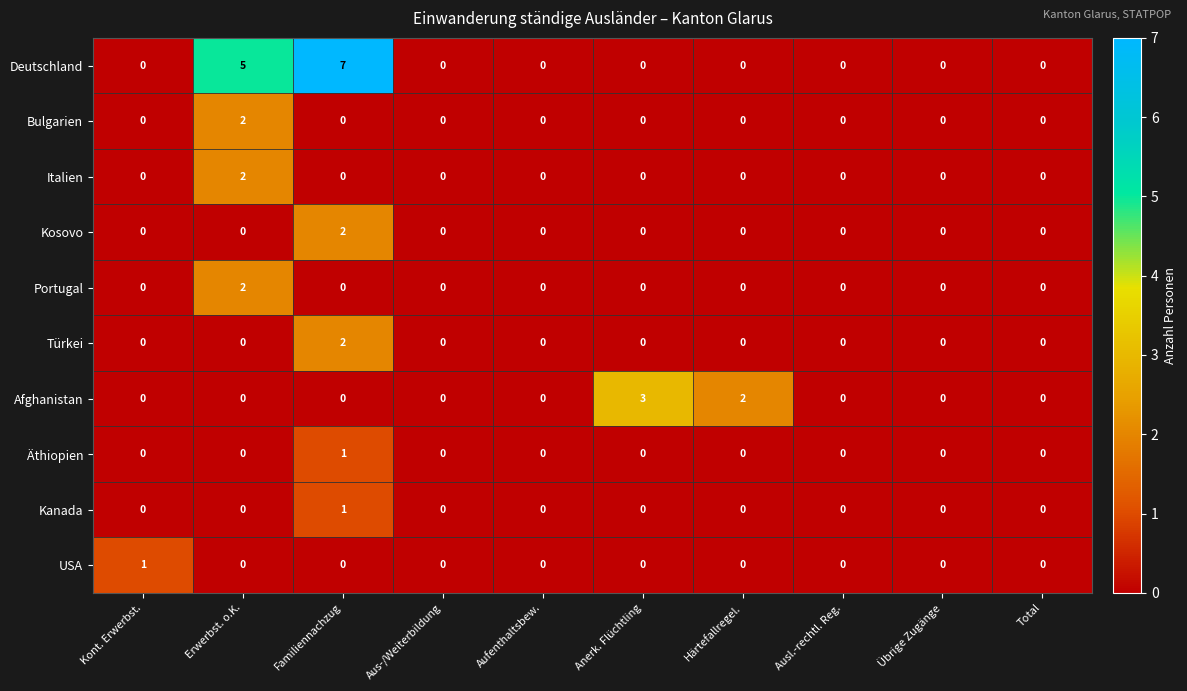

What is the sum of all Afghanistan values?

5